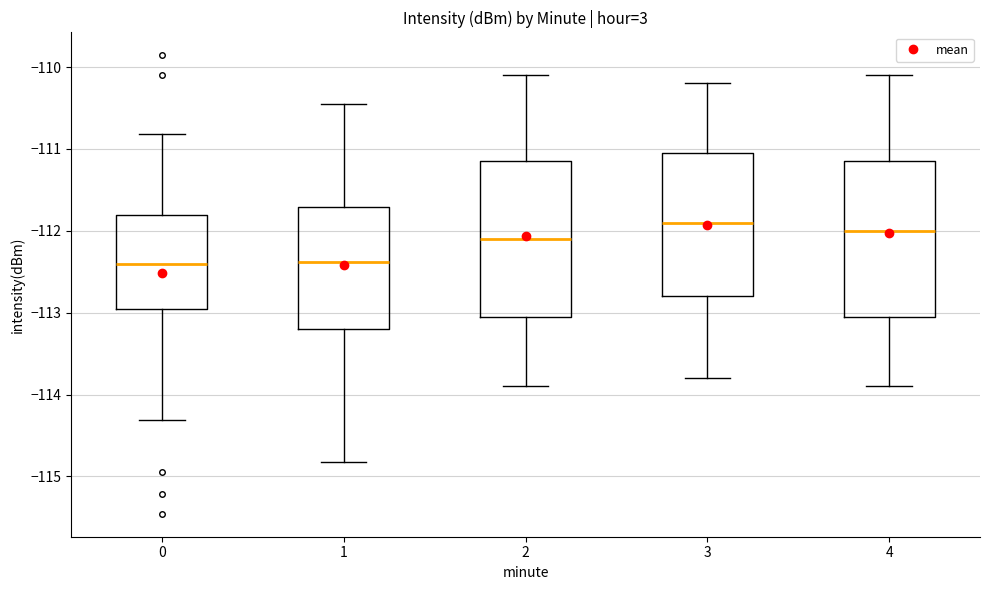

Reading left to right, transcribe this box plot: for each box, give where its median line is, the range the box spans, and where its two whiskers end, as read against the y-axis. The values are not printed on the chart, so give them approximately, as read against the axis.

0: median -112.4, box -113.0 to -111.8, whiskers -114.3 to -110.8
1: median -112.4, box -113.2 to -111.7, whiskers -114.8 to -110.5
2: median -112.1, box -113.0 to -111.1, whiskers -113.9 to -110.1
3: median -111.9, box -112.8 to -111.0, whiskers -113.8 to -110.2
4: median -112.0, box -113.0 to -111.1, whiskers -113.9 to -110.1